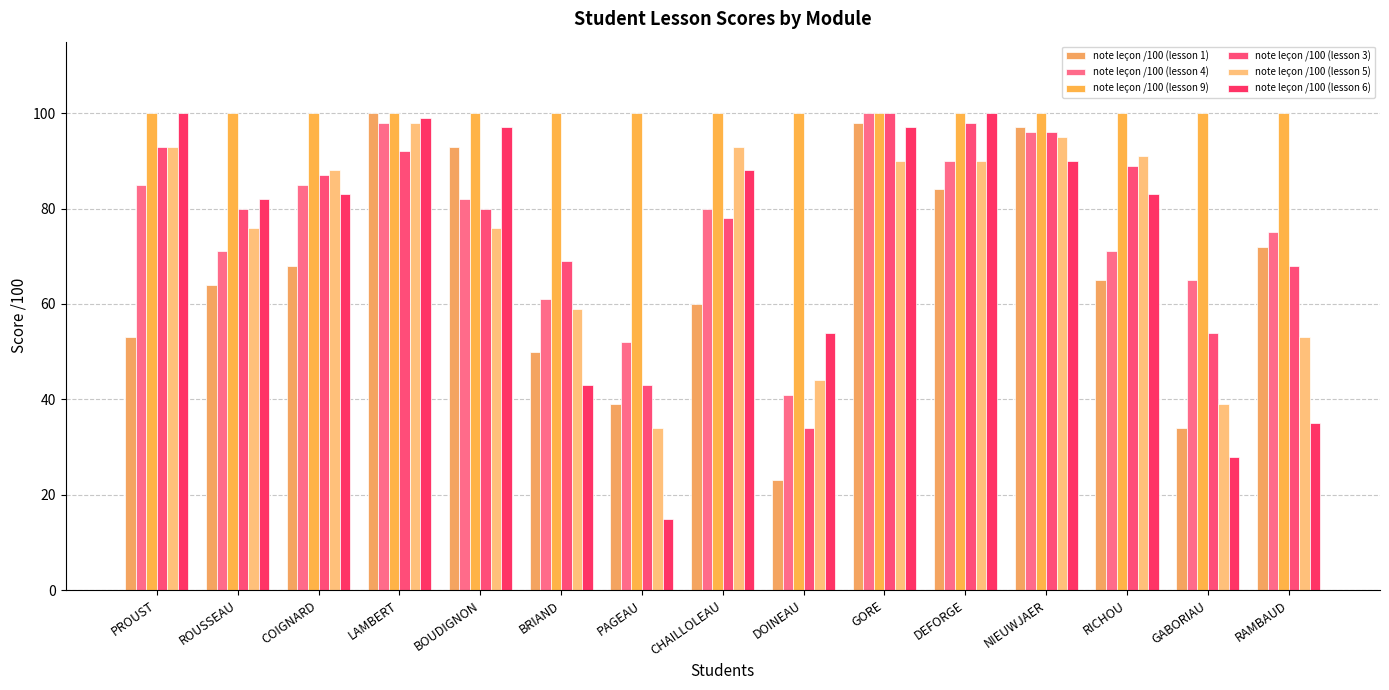

What is the greatest value displayed?

100